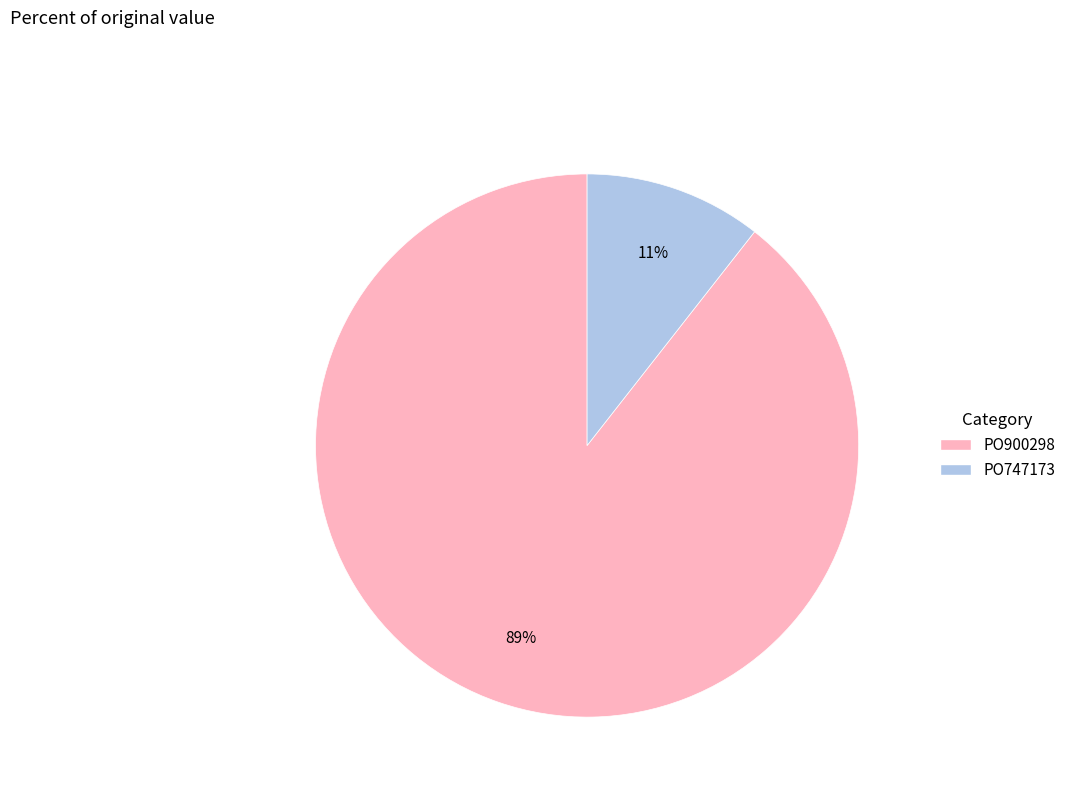

Count the number of slices in the pie.

2